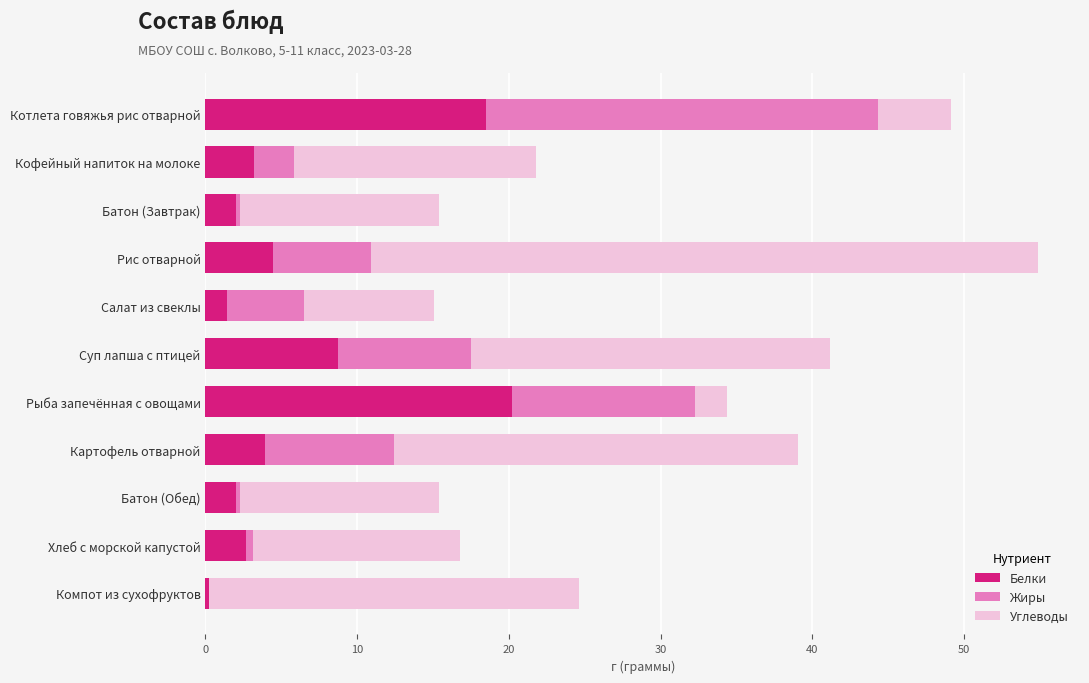

What are all the series names shown in the legend?

Белки, Жиры, Углеводы